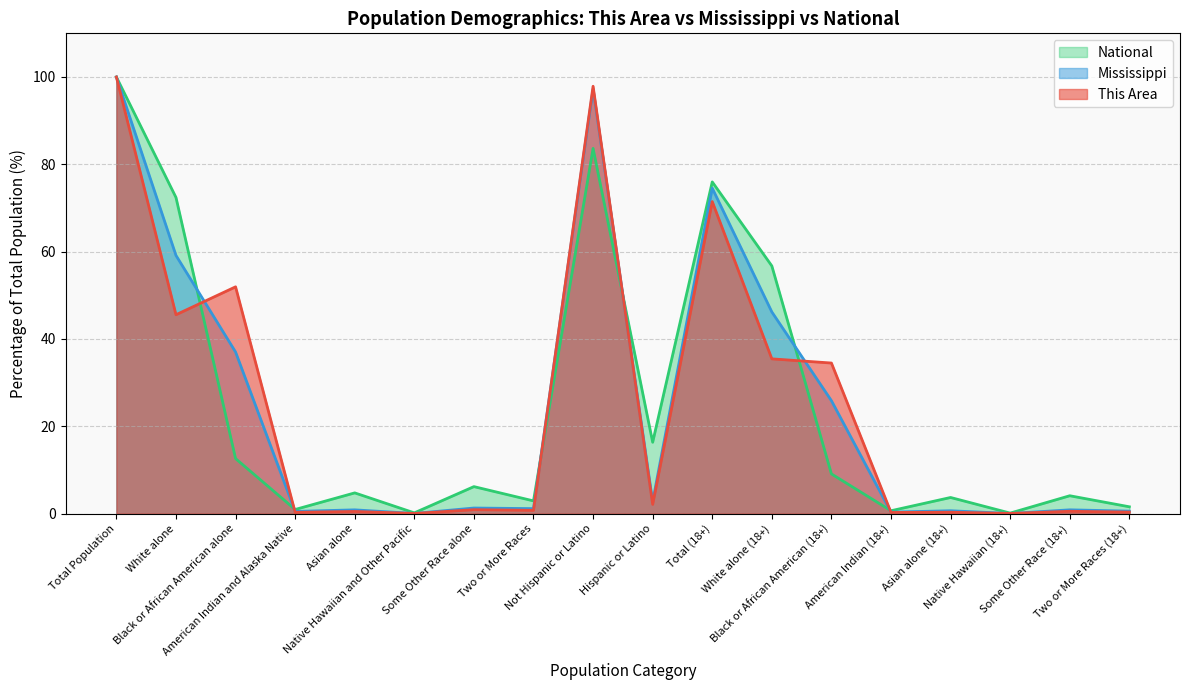

Between Native Hawaiian and Other Pacific and American Indian (18+), which series saw the biggest shift?

National